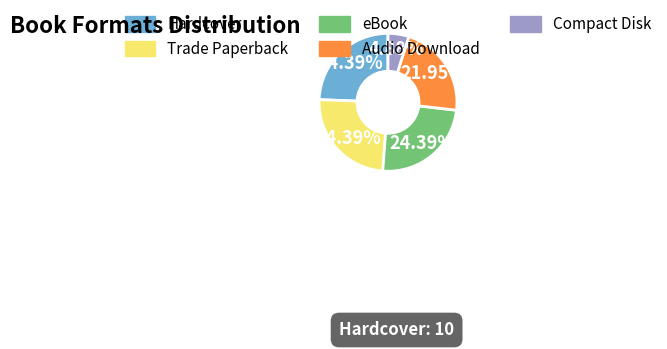

What percentage is the Audio Download slice, to the nearest percent?

22%